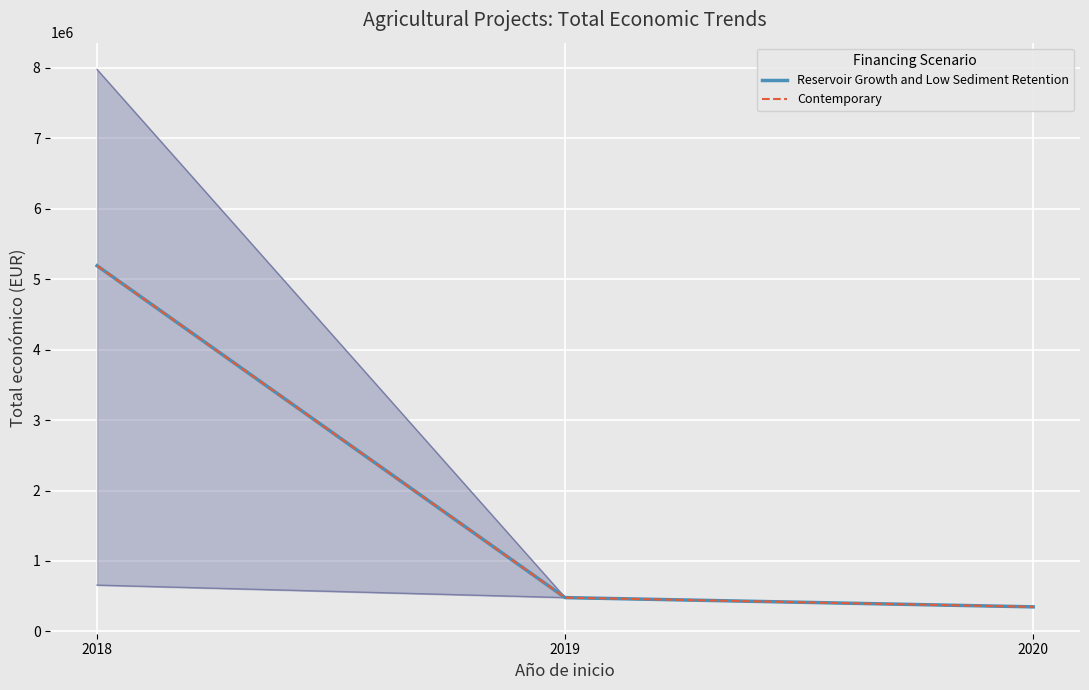

Where does the Contemporary series first go above 480156?

2018